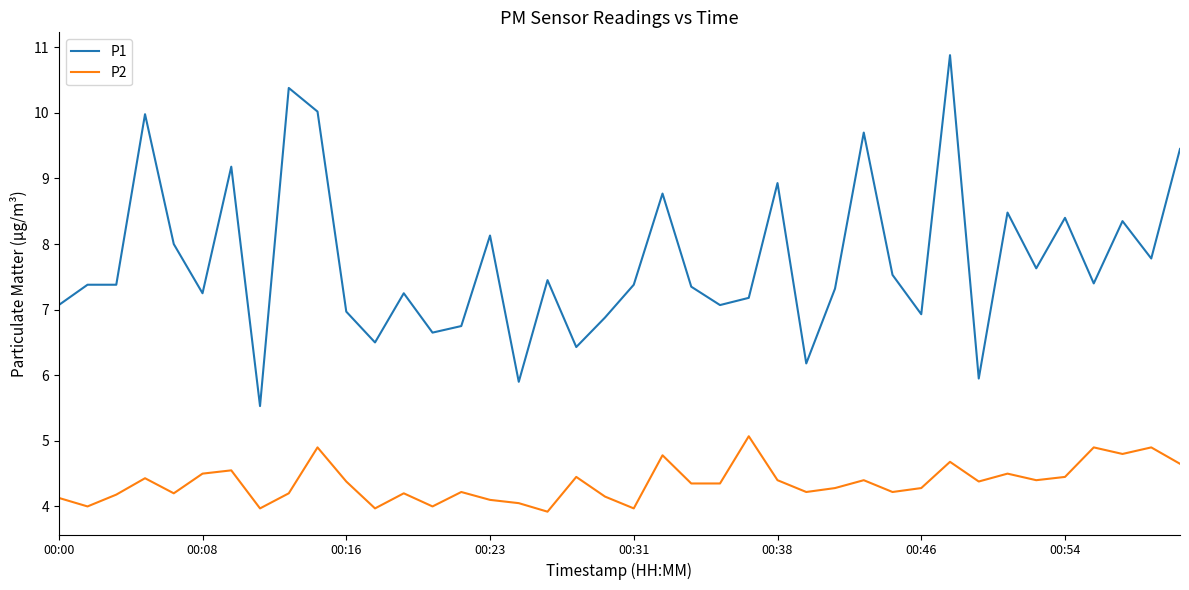

List the series in order of their overall mean, lowest first.

P2, P1